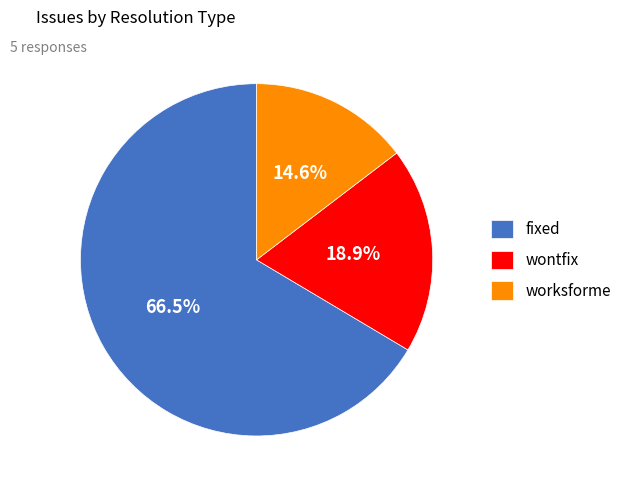

Which category accounts for the majority?

fixed